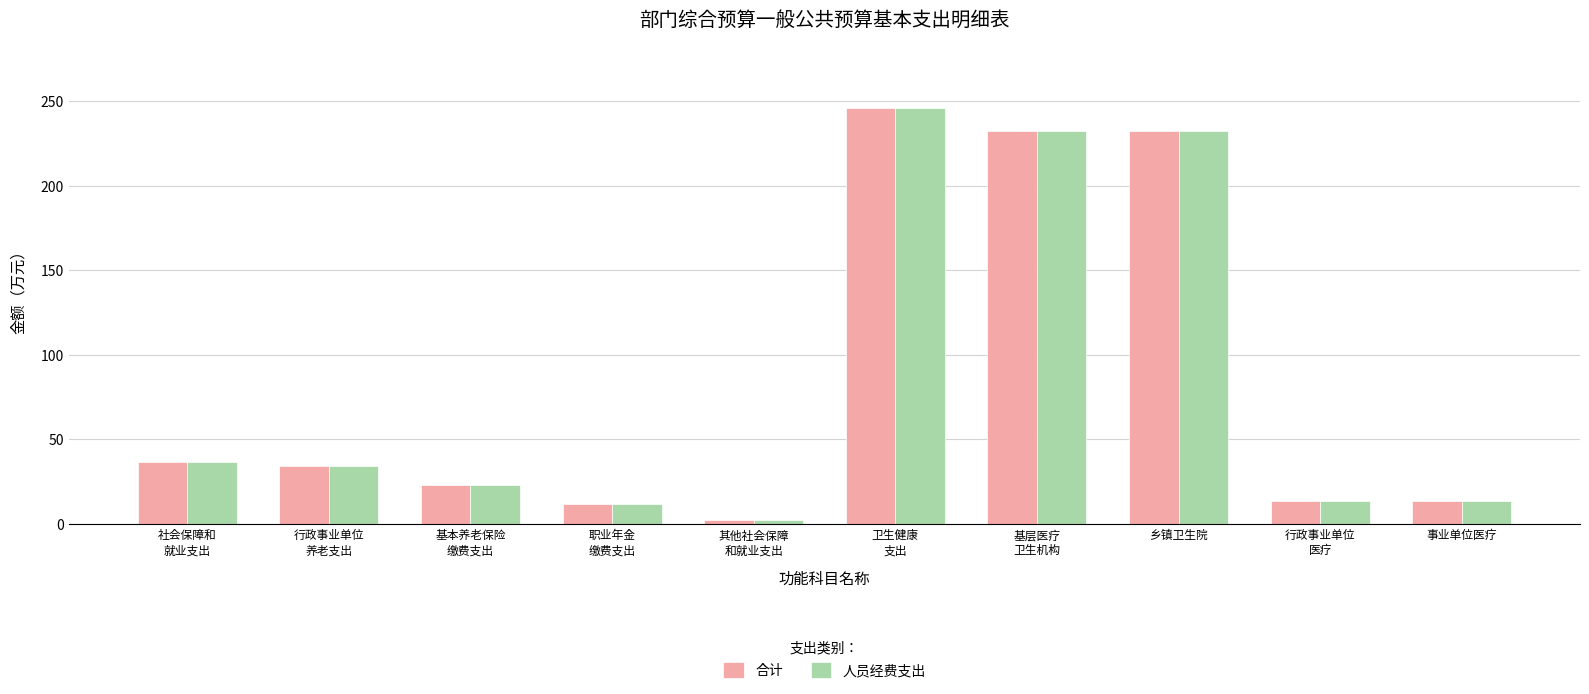

How many groups of bars are there?

10